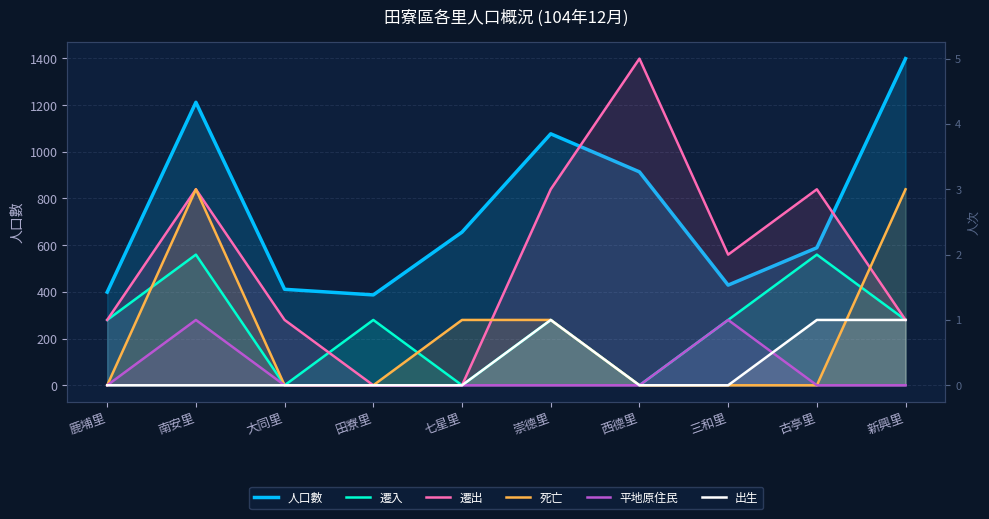

Is it true that 遷入 equals 0 at 三和里?

False